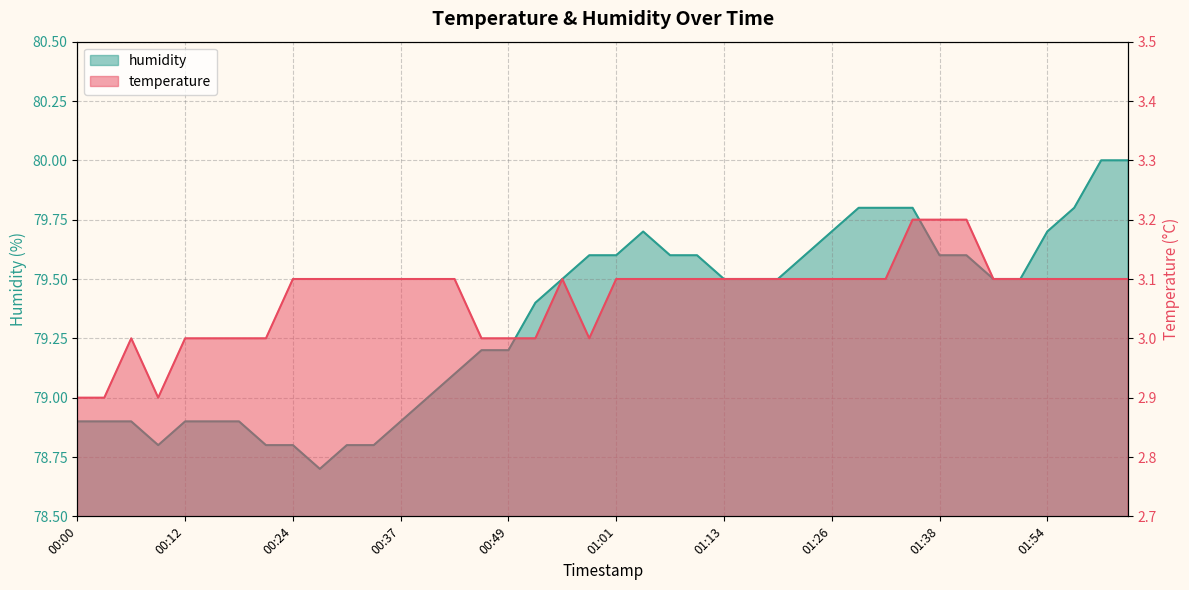

How many categories are shown in the chart?

40